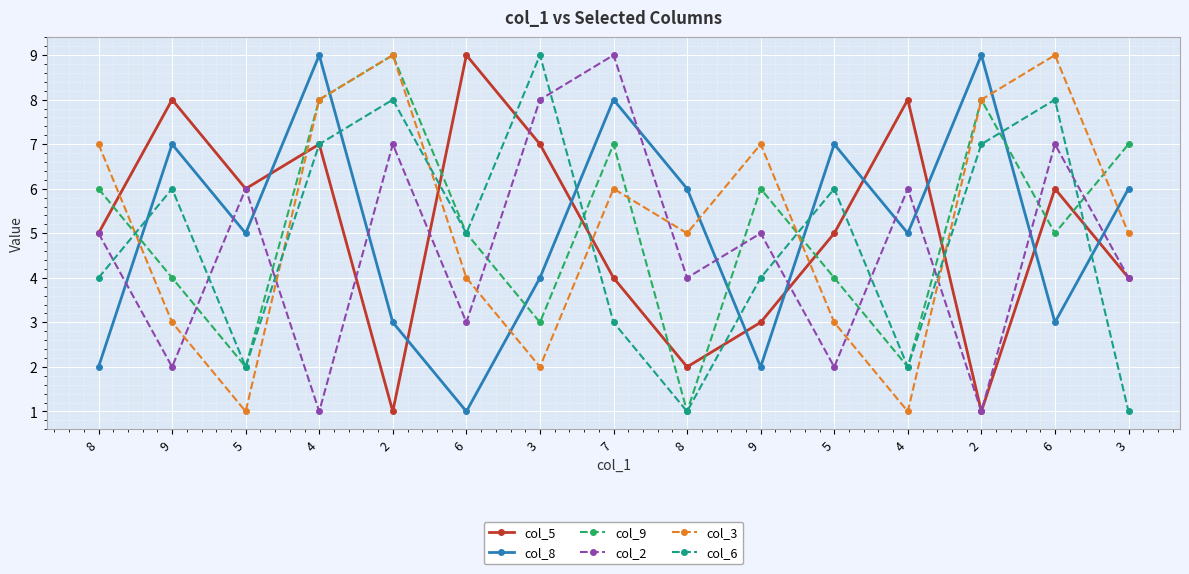

What is the minimum value for col_6?

1